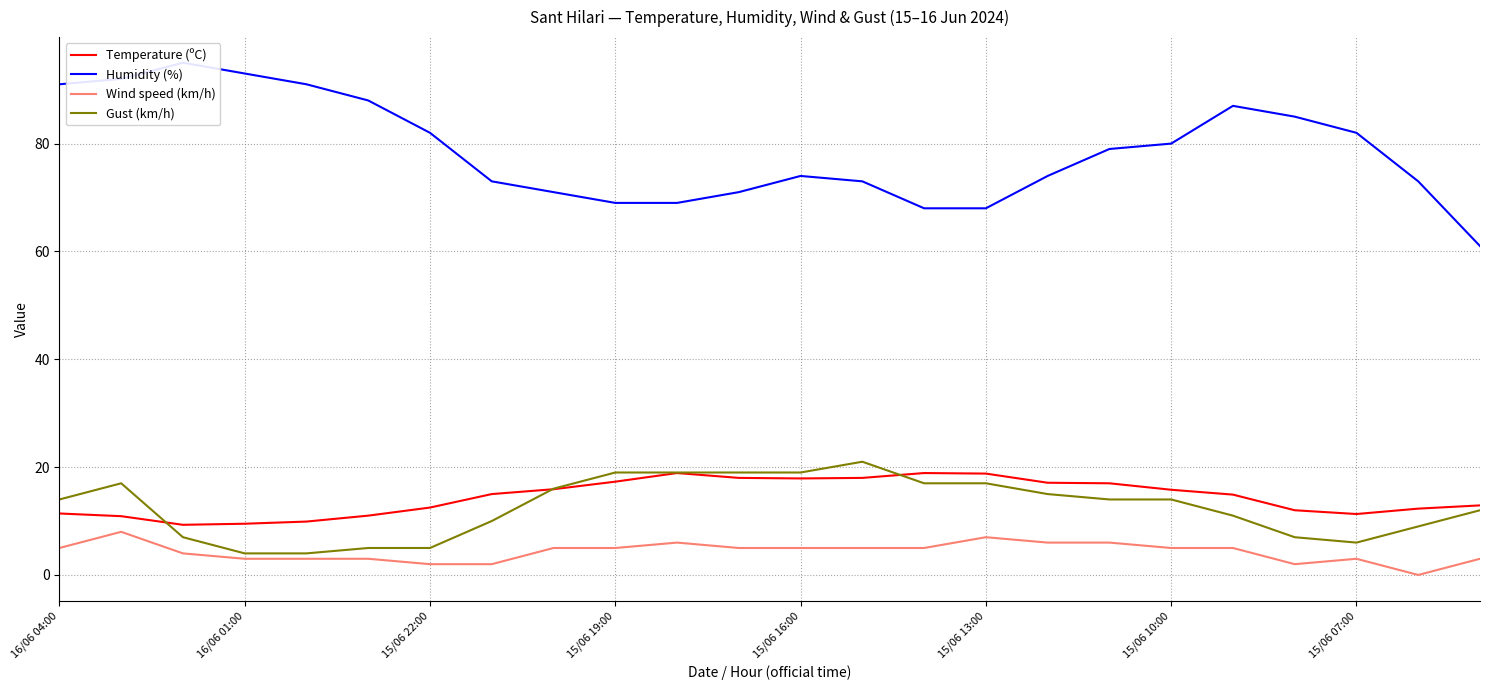

At which label does Humidity (%) first exceed 79?

16/06 04:00